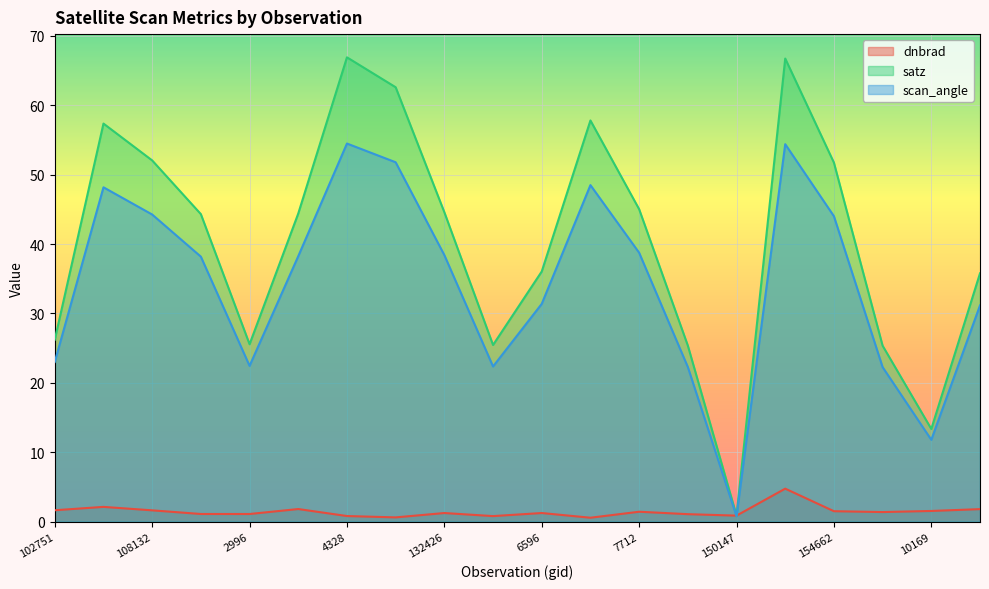

True or false: satz and scan_angle intersect in this chart.

False